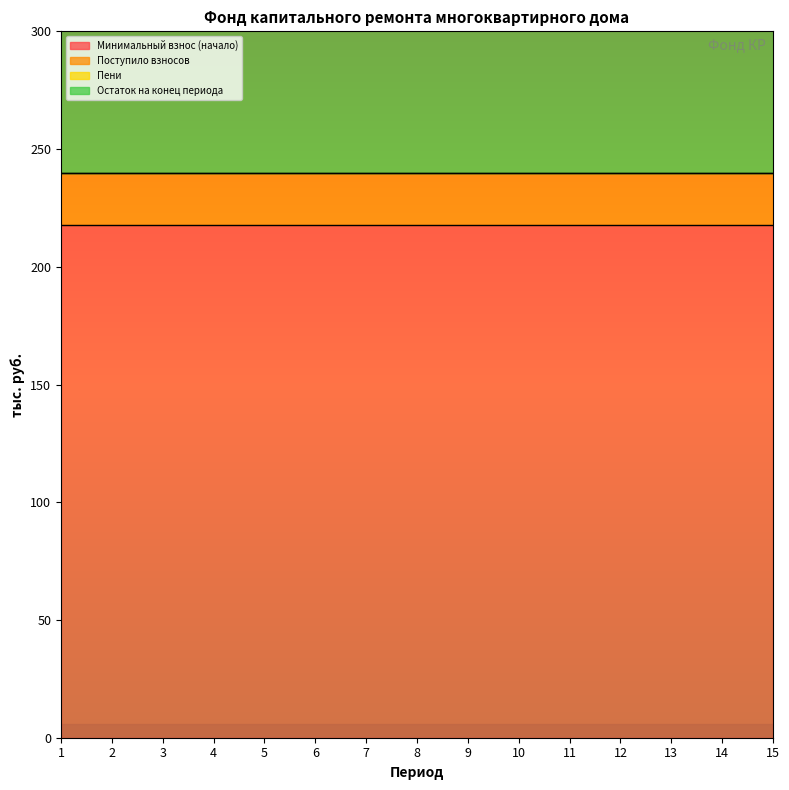

Which has a higher value, 6 or 2?

6